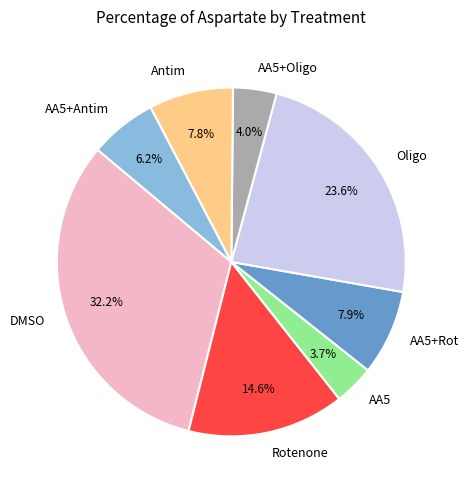

Is there any slice that represents more than half of the pie?

No